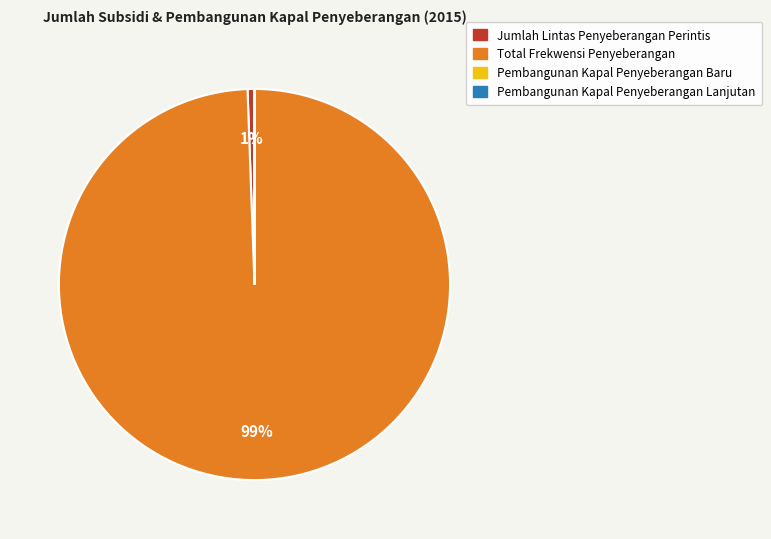

Is there a majority slice in this chart?

Yes